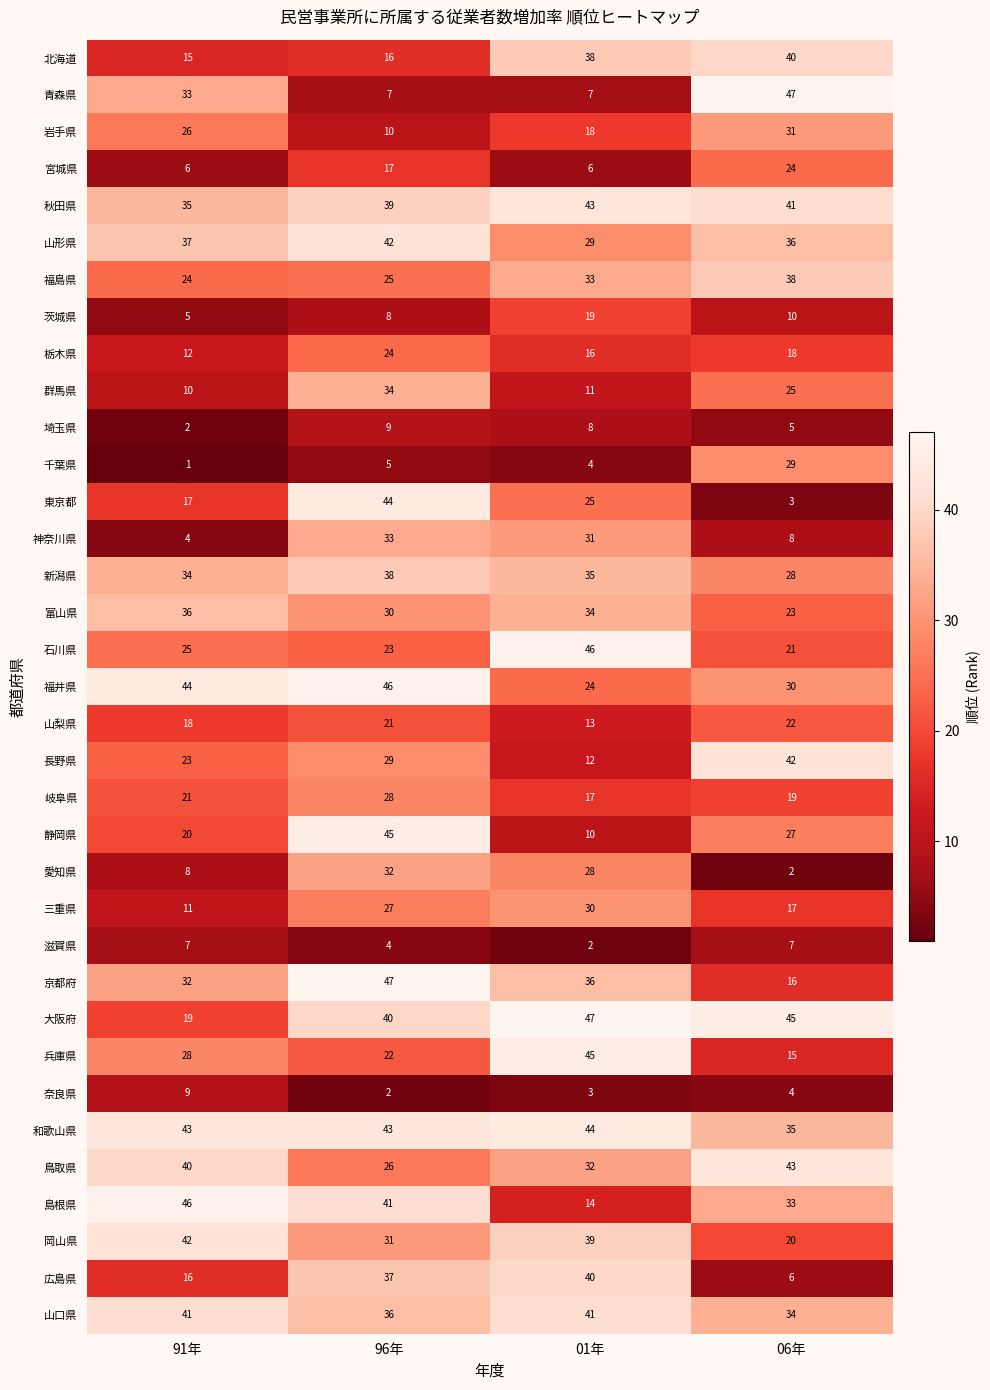

What is the difference between the 山口県 values at 01年 and 96年?

5